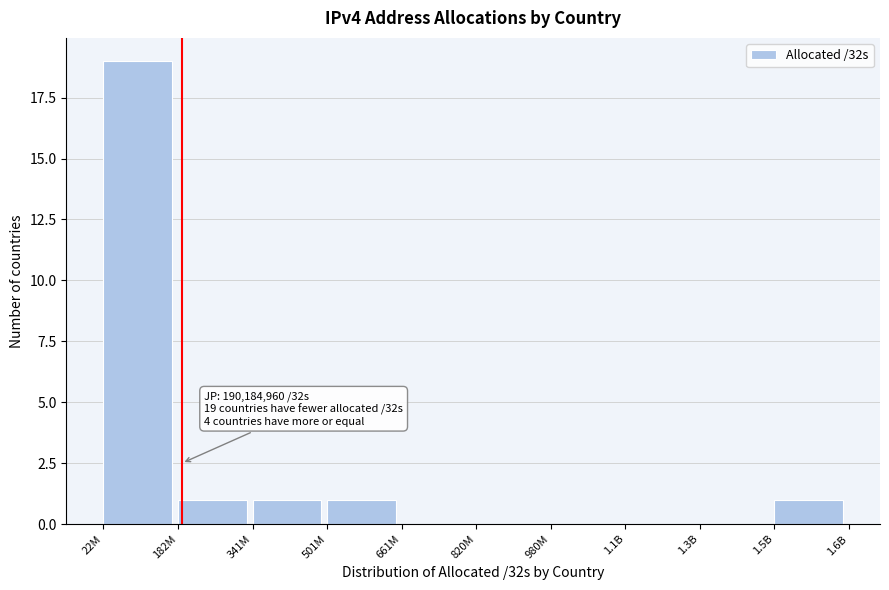

Reading left to right, what are all the values shown in this chart?

22M=19	182M=1	341M=1	501M=1	661M=0	820M=0	980M=0	1.1B=0	1.3B=0	1.5B=1